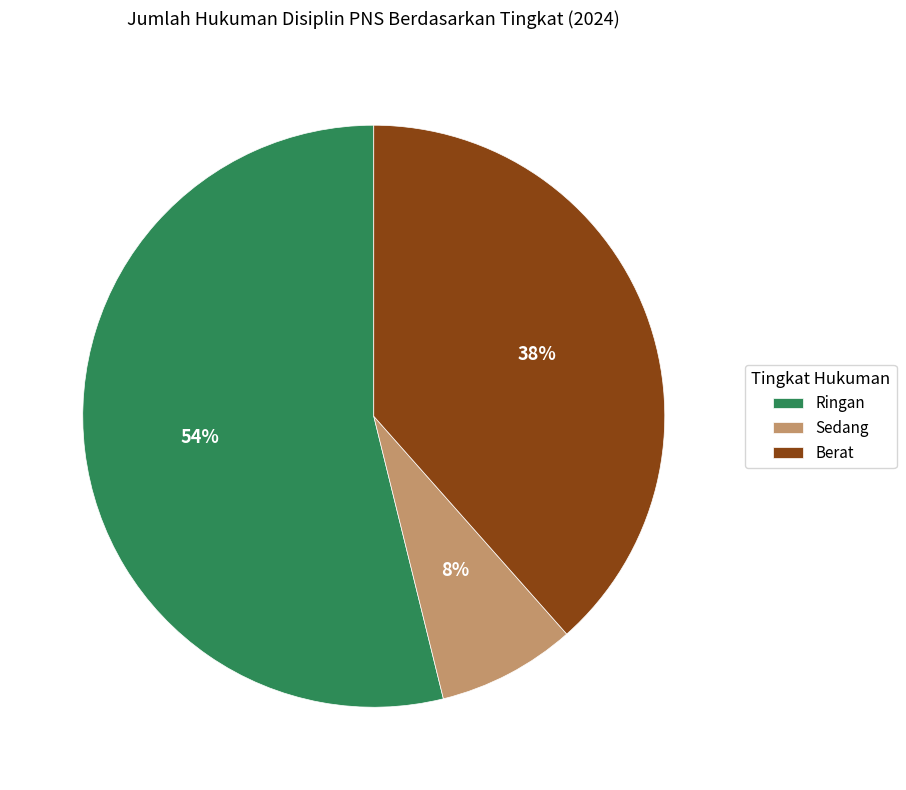

To the nearest percent, what is the average slice percentage?

33%